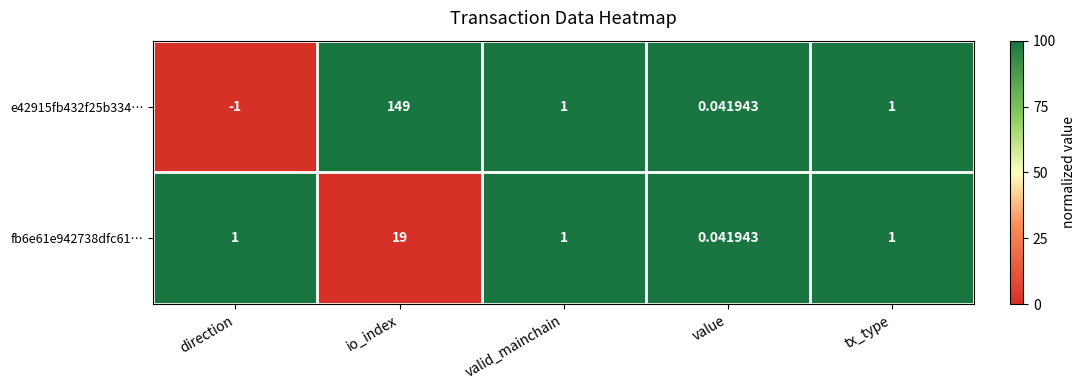

At which label does e42915fb432f25b334… first exceed 1?

io_index